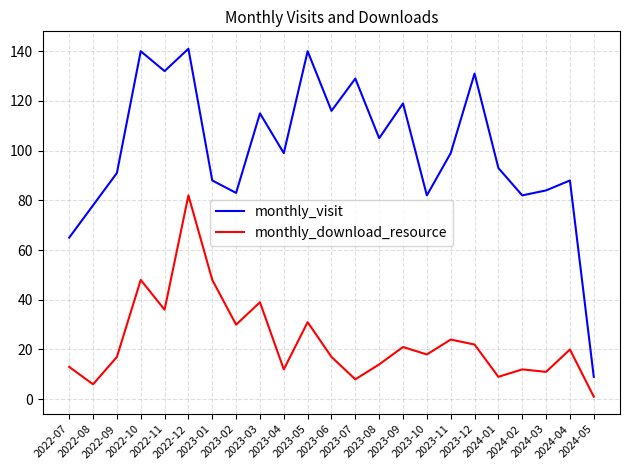

Does the chart have visible grid lines?

Yes